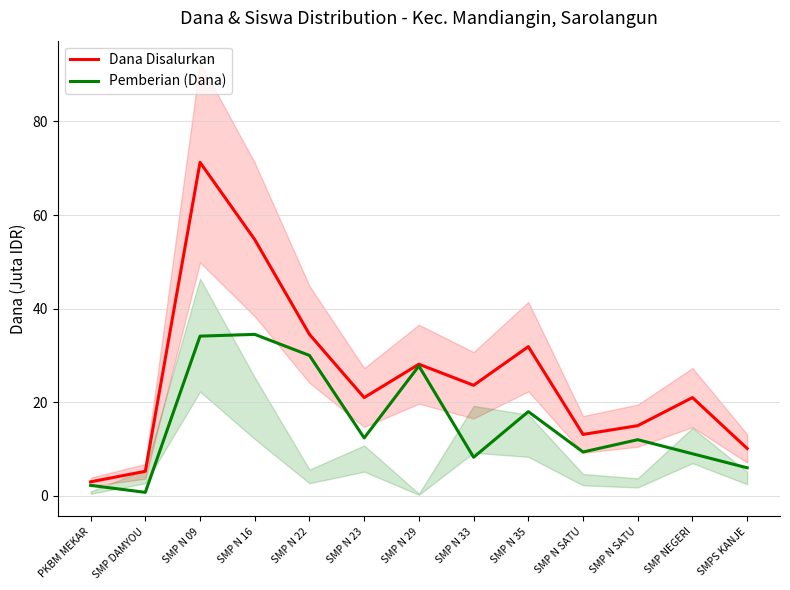

The value of Dana Disalurkan at SMPS KANJE is 10.1. True or false?

True